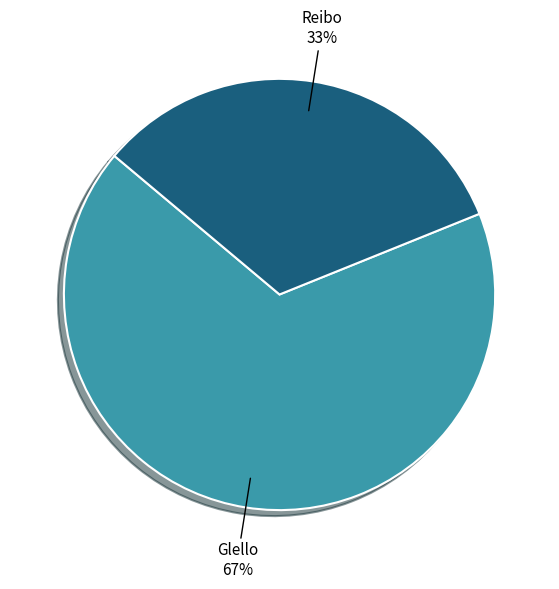

What percentage is the Glello slice, to the nearest percent?

67%